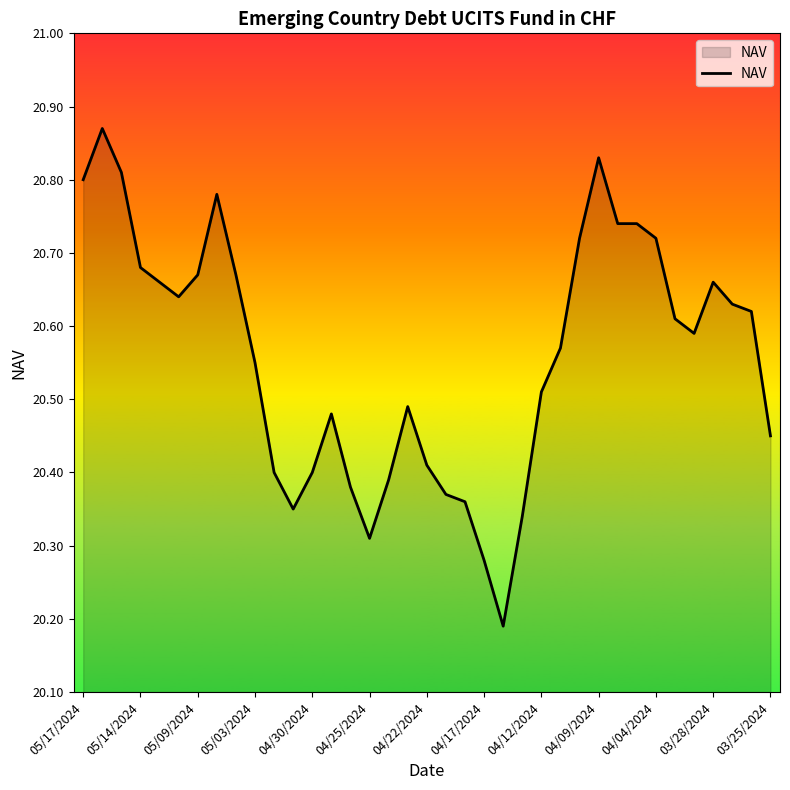

What is the difference between the maximum and minimum values?

0.7